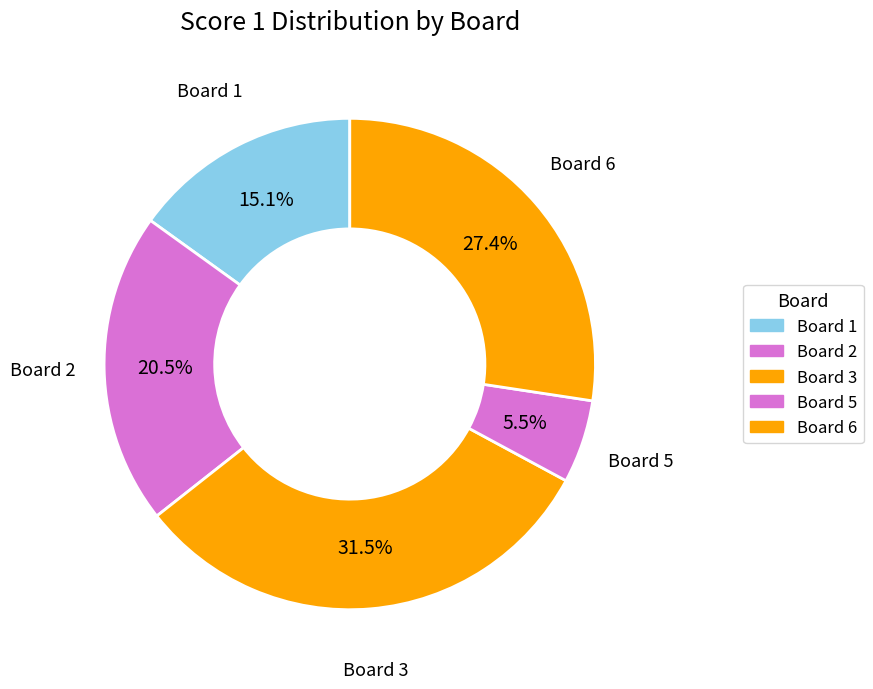

Is there a majority slice in this chart?

No